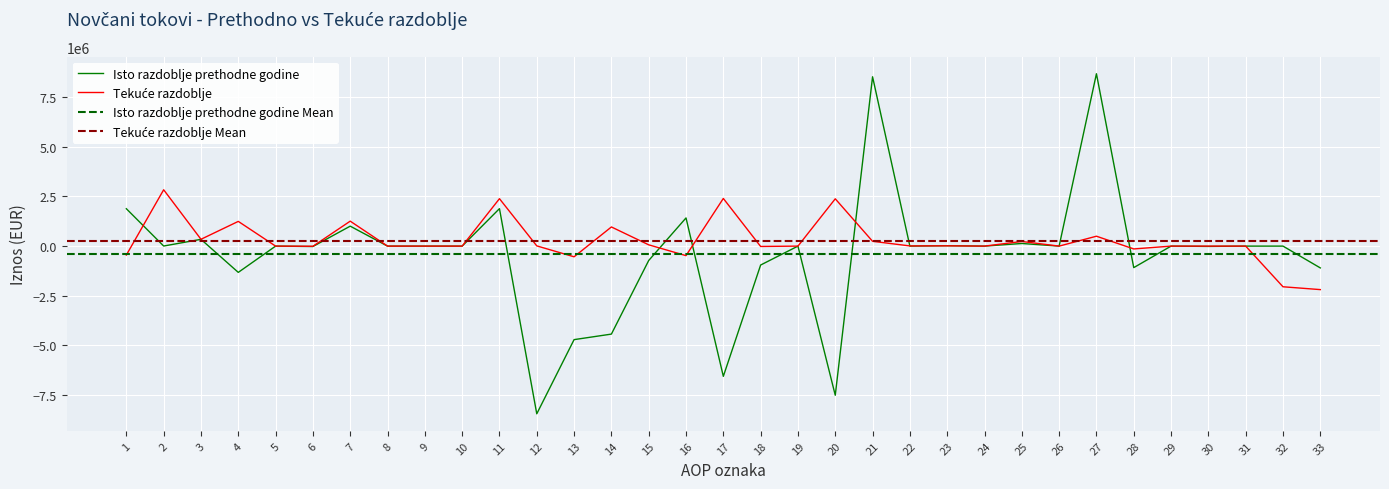

How many intersections are there between Isto razdoblje prethodne godine and Tekuće razdoblje?

7